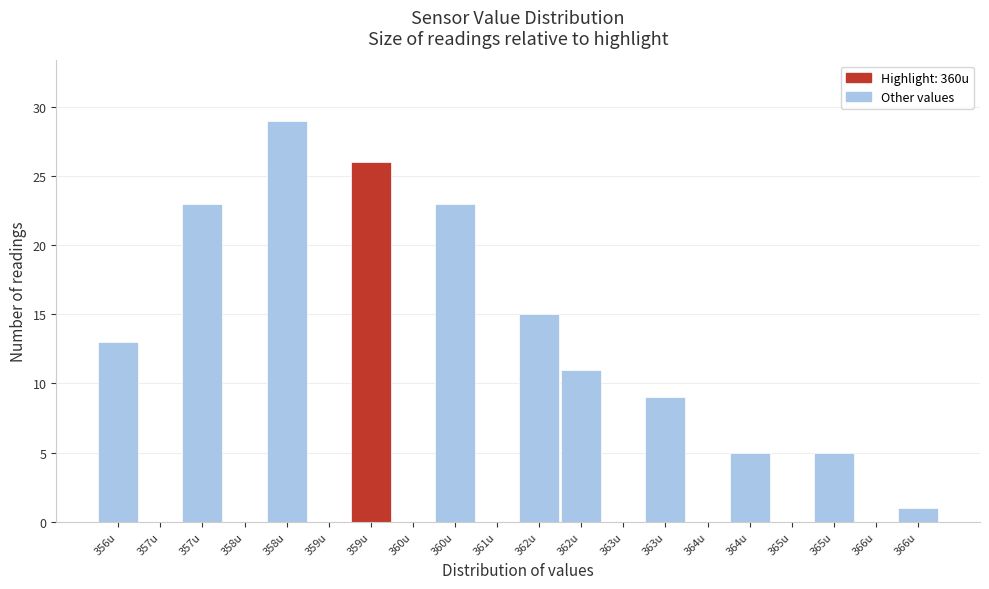

How many series are shown in this chart?

1